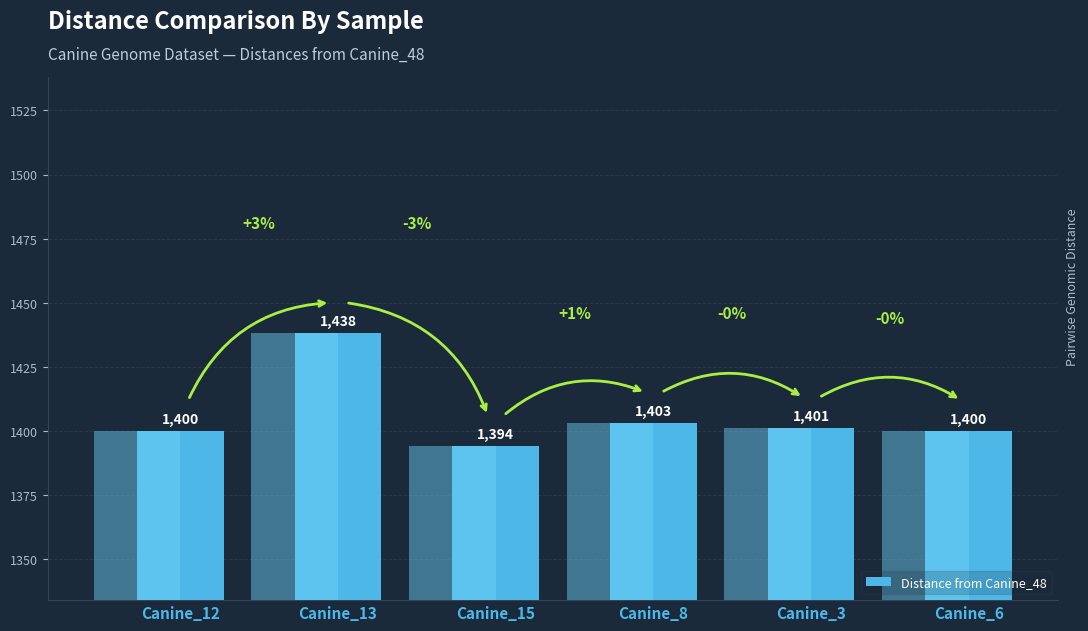

What is the label of the 6th bar from the left?

Canine_6